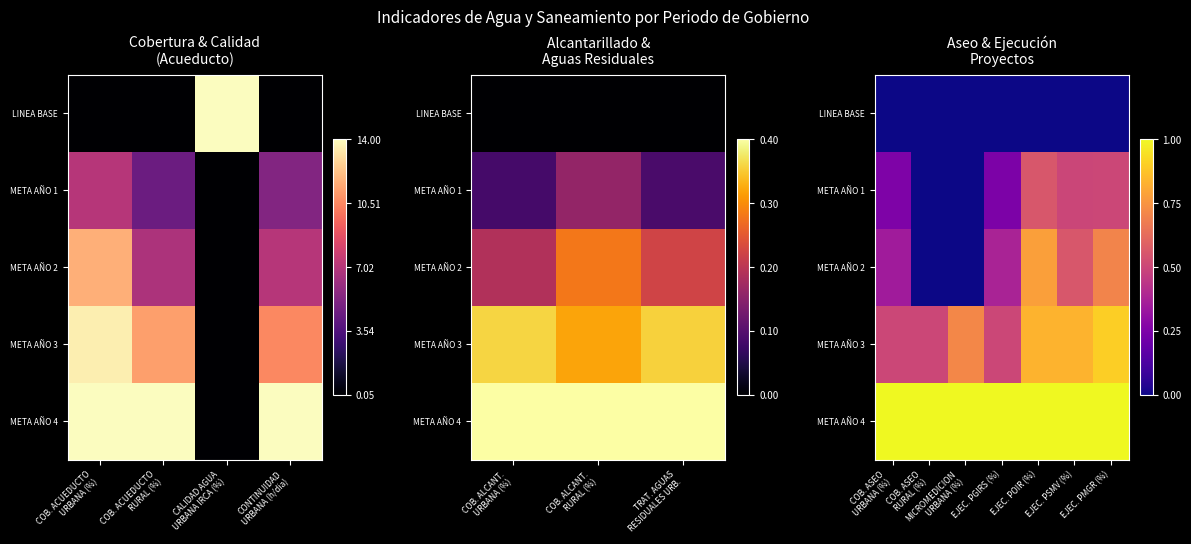

Which label corresponds to the largest value in the chart?

COB. ASEO URBANA (%)